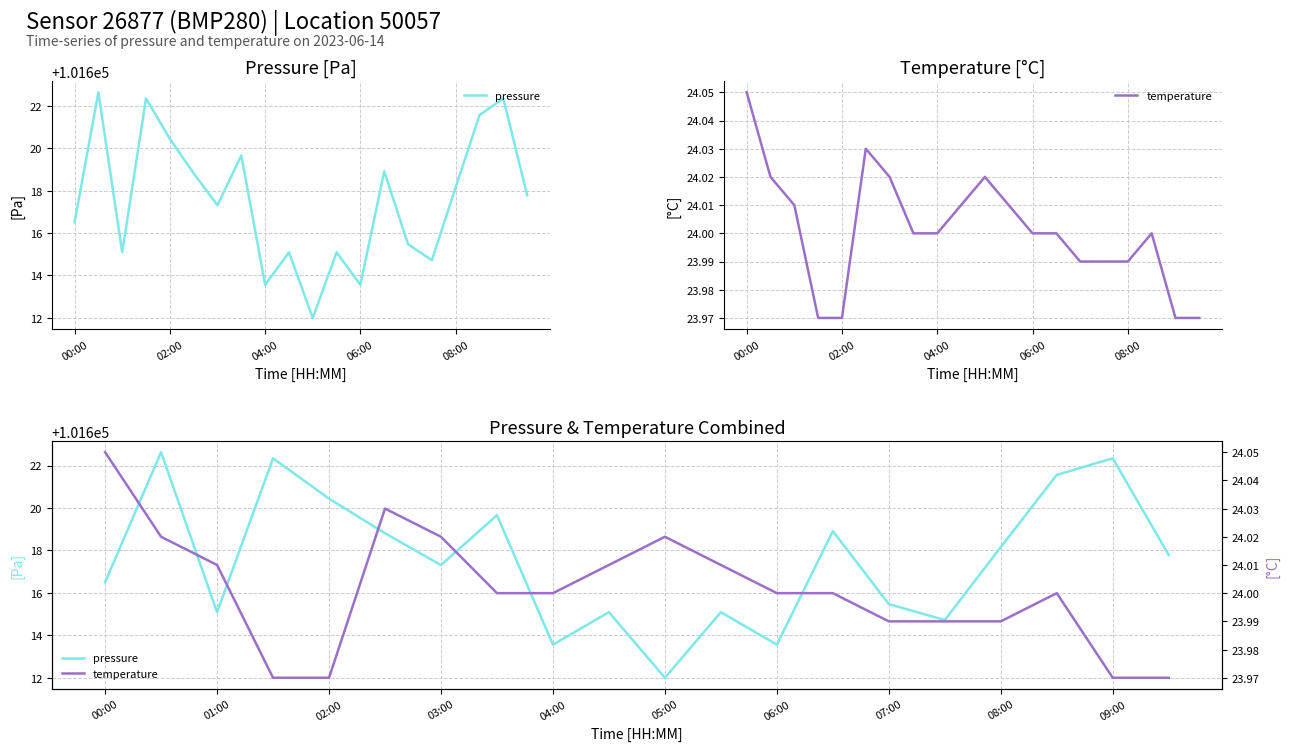

Reading left to right, extract all data points from this chart.

pressure: 101616.5	101622.6	101615.1	101622.3	101620.4	101618.8	101617.3	101619.7	101613.6	101615.1	101612.0	101615.1	101613.6	101618.9	101615.5	101614.7	101618.2	101621.6	101622.3	101617.8
temperature: 24.1	24.0	24.0	24.0	24.0	24.0	24.0	24.0	24.0	24.0	24.0	24.0	24.0	24.0	24.0	24.0	24.0	24.0	24.0	24.0